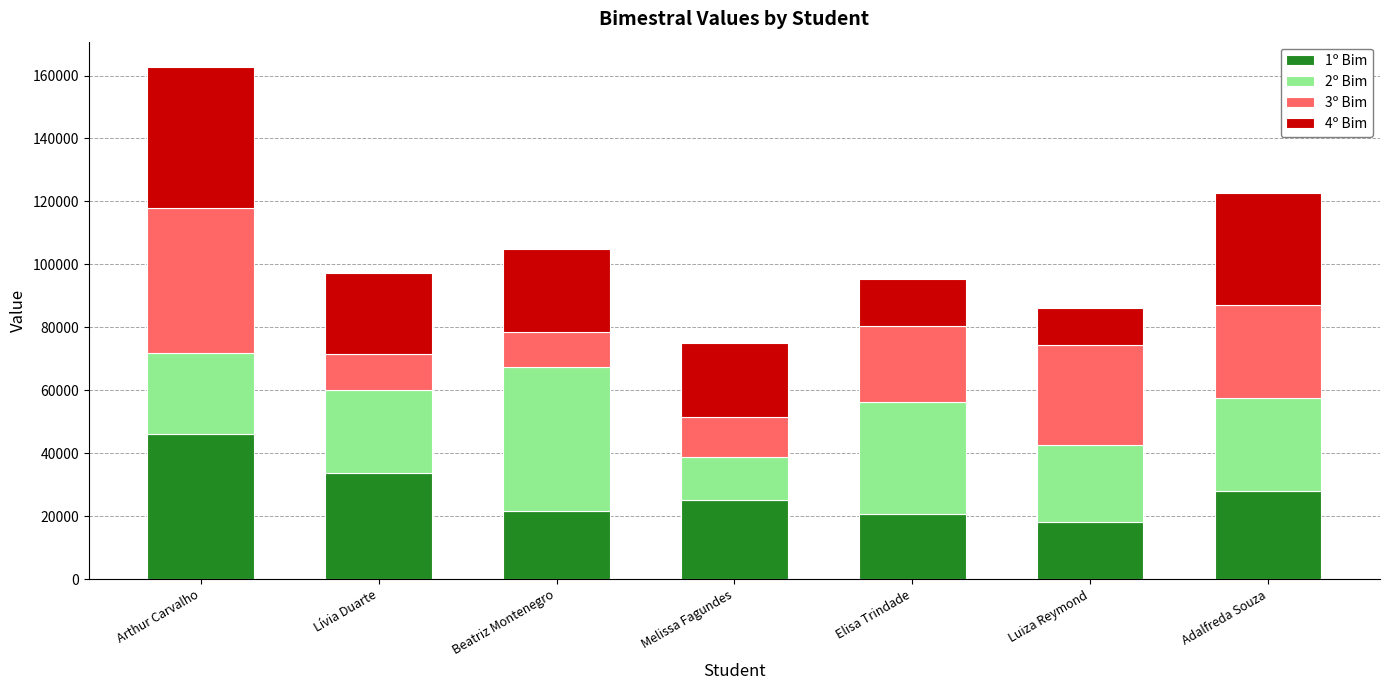

What is the sum of all 1º Bim values?

193587